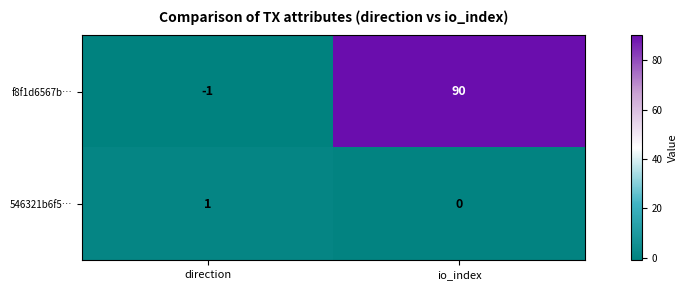

At which category is the sum across all series the highest?

io_index